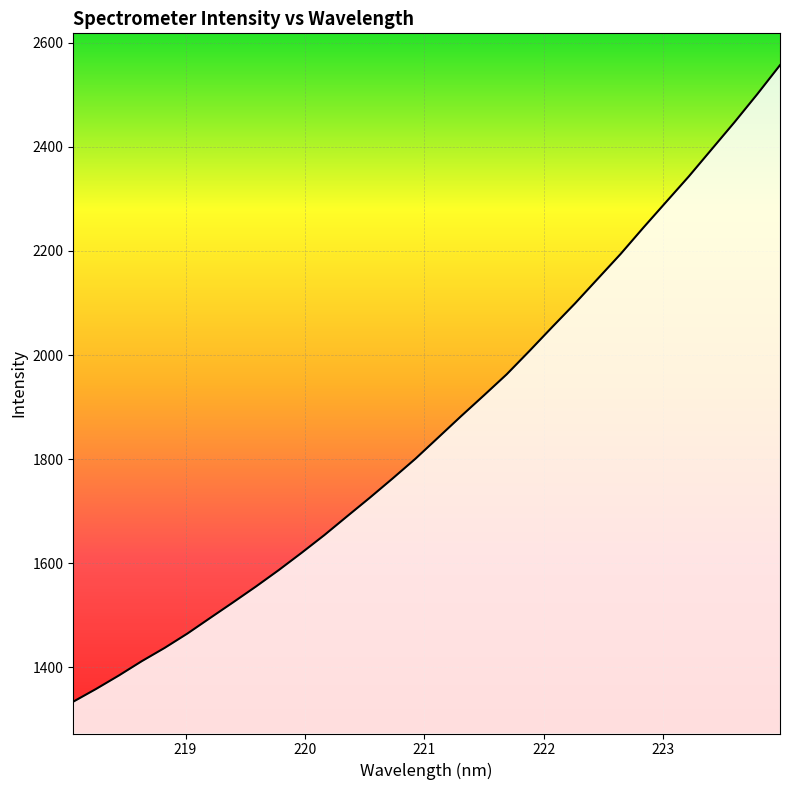

What is the minimum value shown in the chart?

1334.0